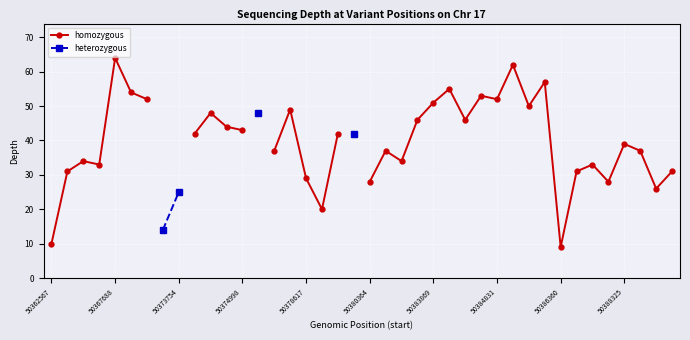

List the series in order of their peak value, highest first.

homozygous, heterozygous